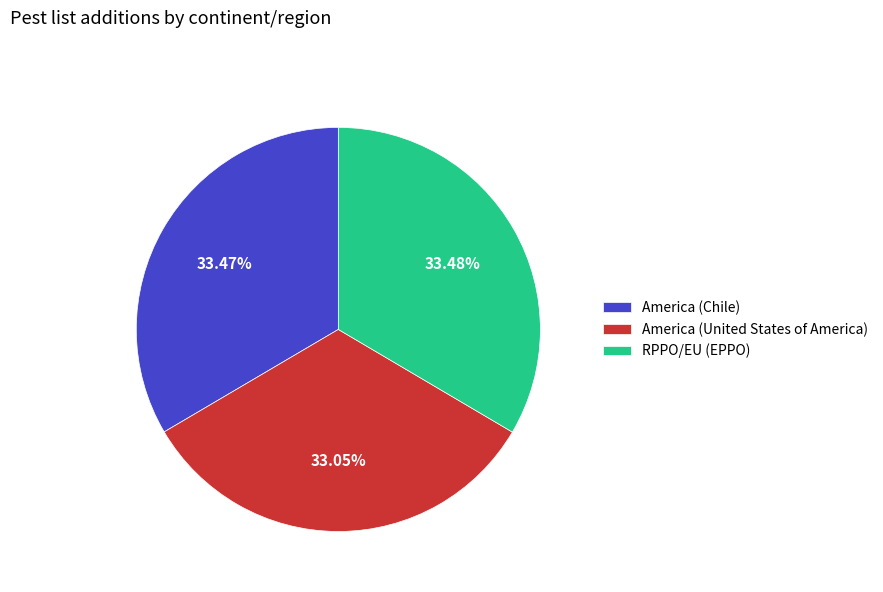

The America (United States of America) slice represents 18% of the pie. True or false?

False